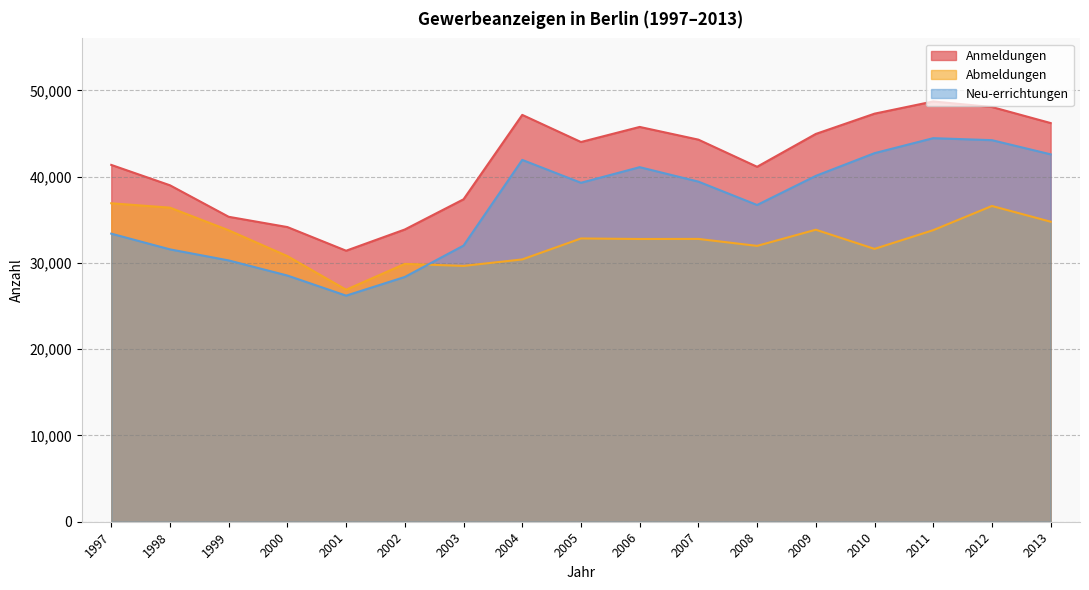

What is the value of the Abmeldungen point at the 14th from the left?

31626